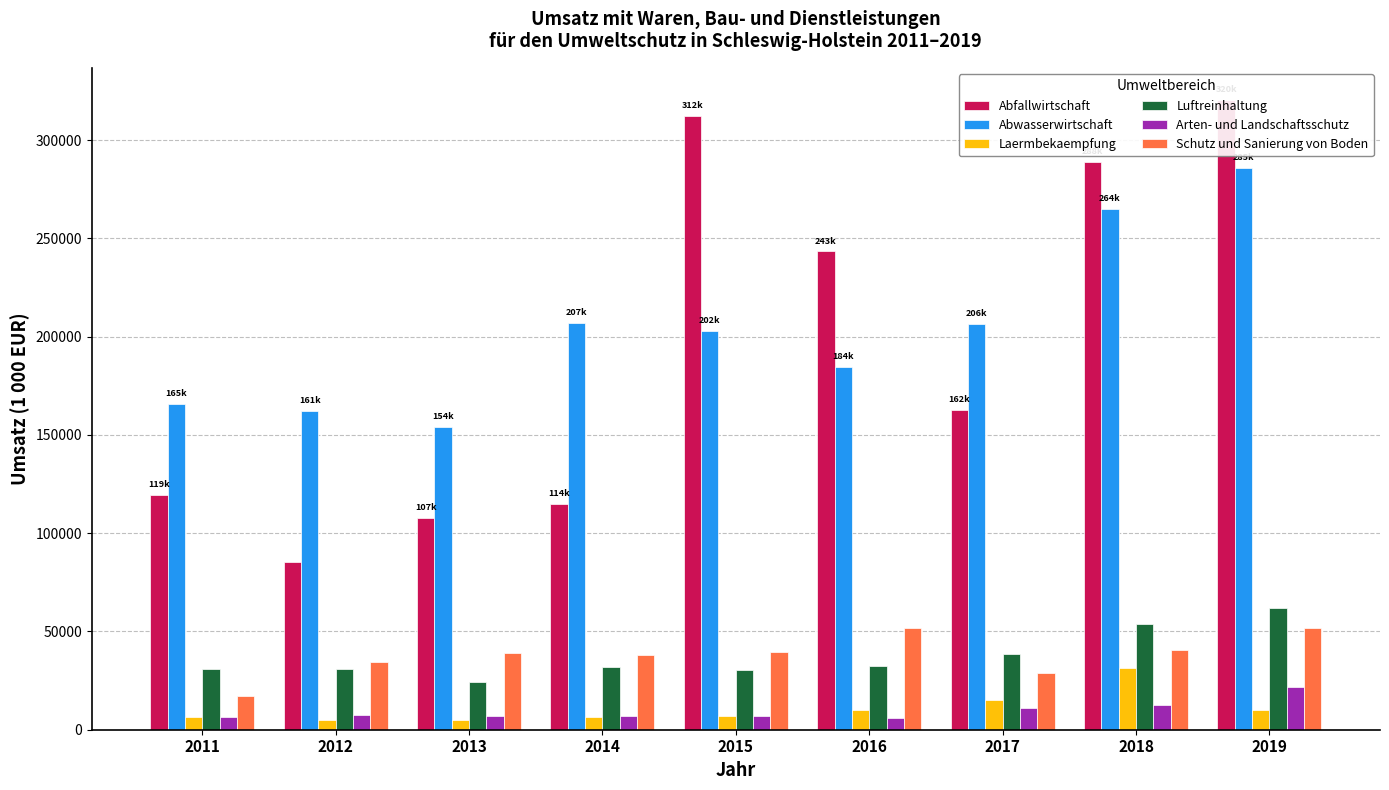

Is the value of Abfallwirtschaft at 2012 greater than the value of Luftreinhaltung at 2019?

Yes